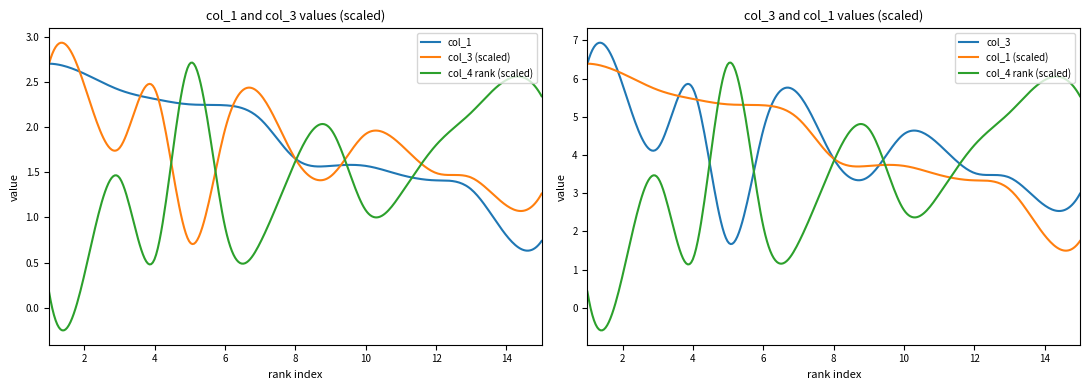

Reading left to right, extract all data points from this chart.

col_1: 2.7	2.6	2.4	2.3	2.2	2.2	2.1	1.6	1.6	1.6	1.5	1.4	1.3	0.8	0.7
col_3: 6.4	5.8	4.2	5.7	1.7	4.7	5.6	3.9	3.4	4.5	4.3	3.5	3.4	2.7	3.0
col_4_rank: 1.0	2.0	8.0	3.0	15.0	5.0	4.0	9.0	11.0	6.0	7.0	10.0	12.0	14.0	13.0